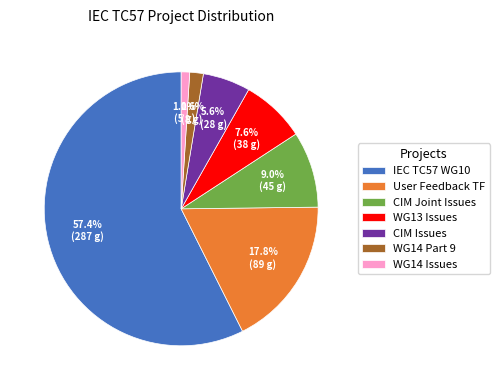

Which category accounts for the majority?

IEC TC57 WG10